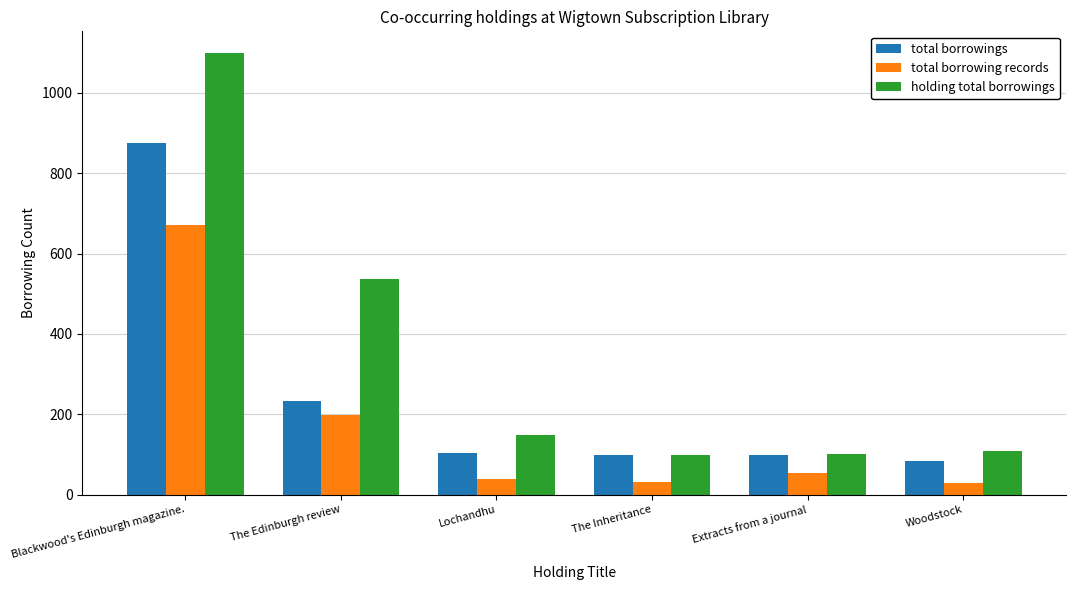

What position from the right is Extracts from a journal?

2